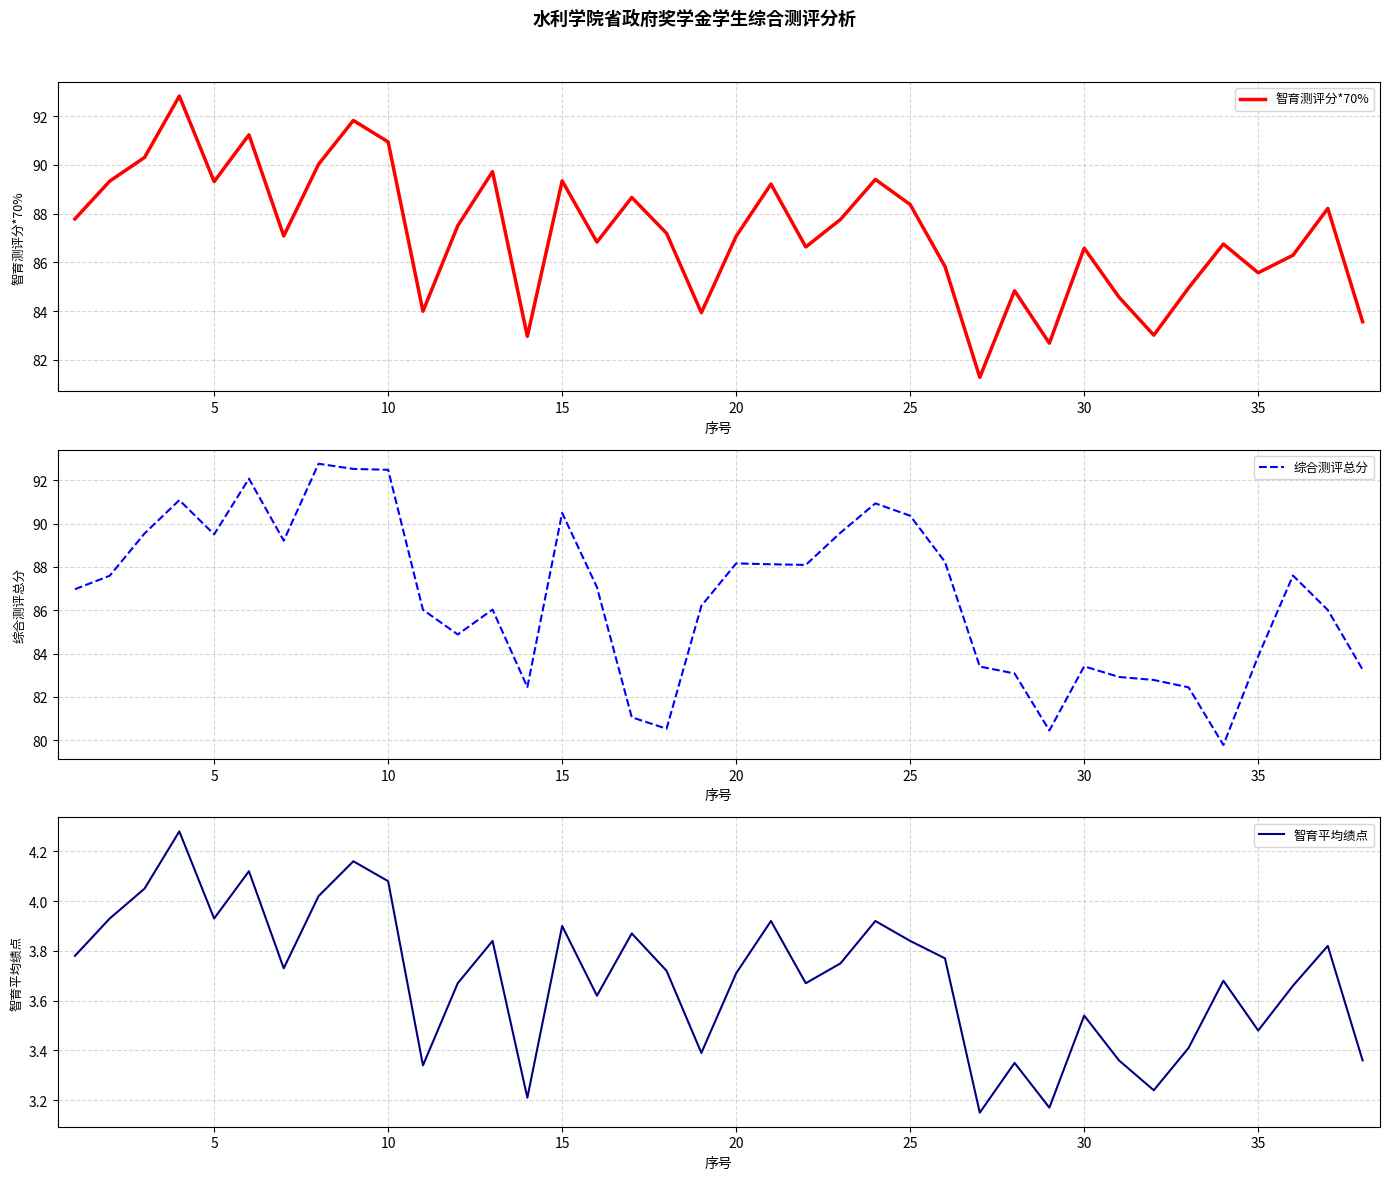

What is the lowest value of the 智育测评分*70% series?

81.3